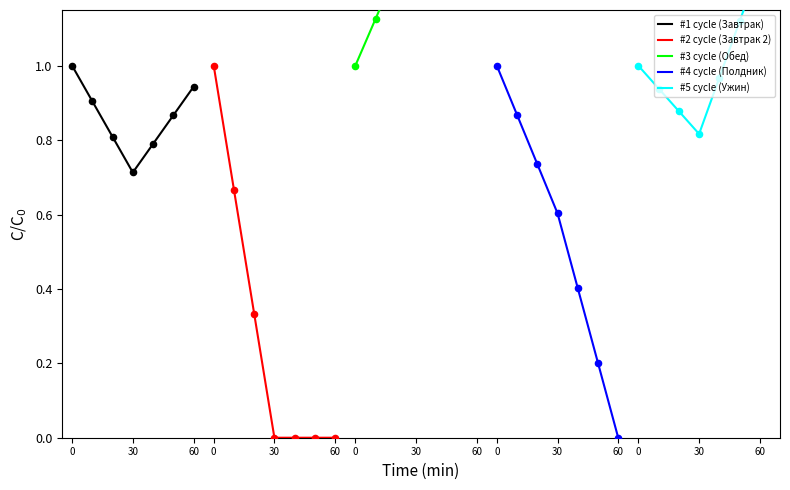

Which series reaches the maximum Y coordinate?

#3 cycle (Обед)